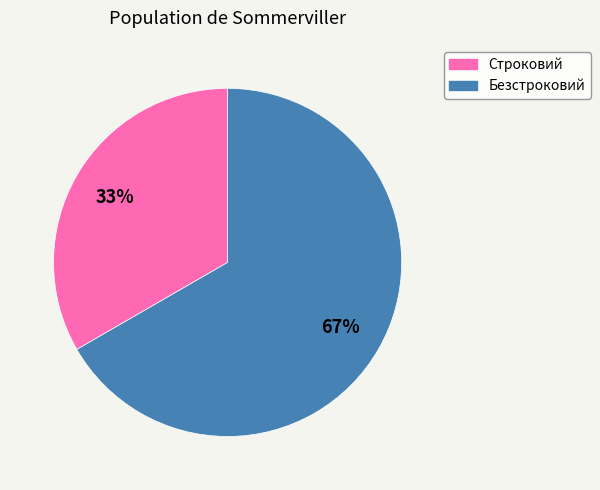

Between Строковий and Безстроковий, which is larger?

Безстроковий